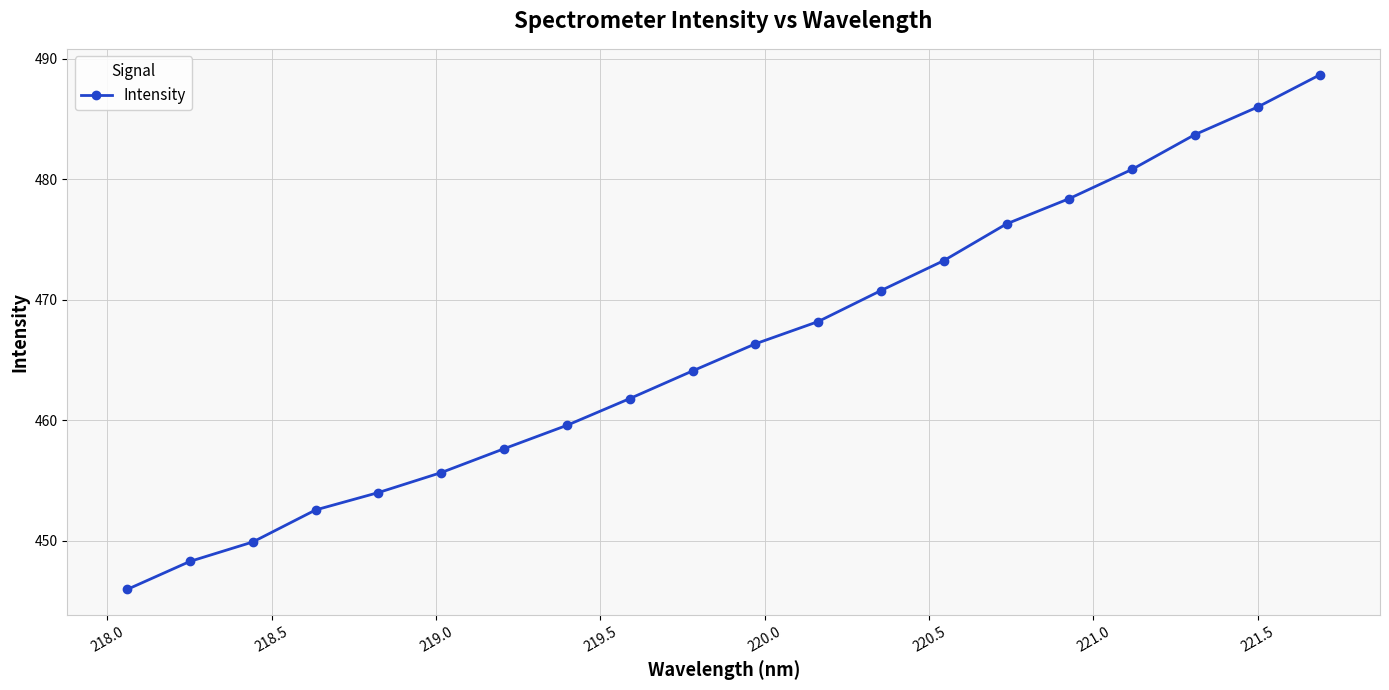

How many data points are less than 466?

10